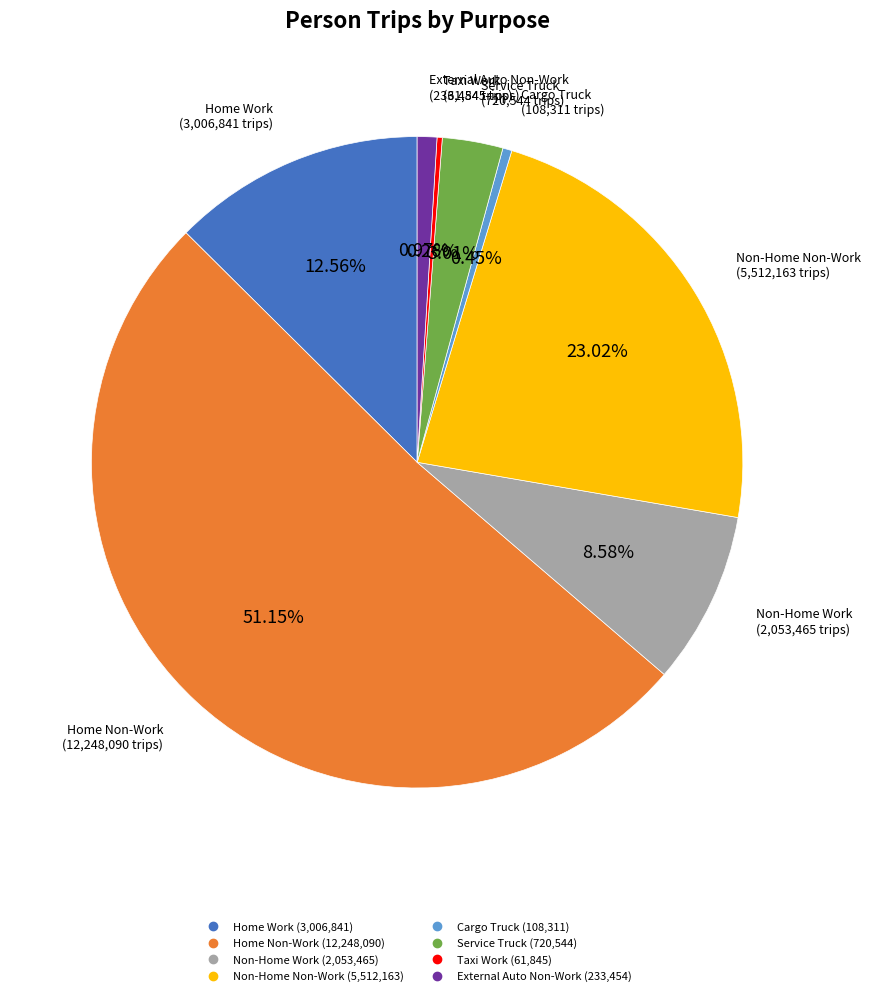

Is the sum of External Auto Non-Work and Home Non-Work greater than half?

Yes